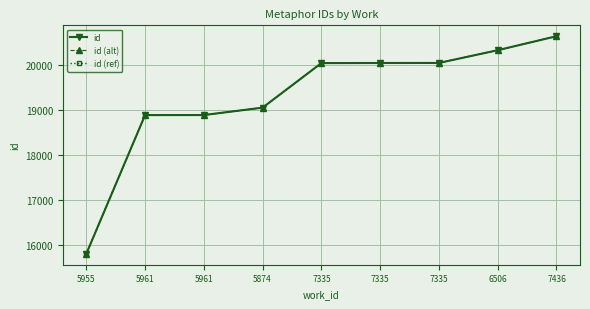

What is the difference between the id (alt) values at 7335 and 7436?

592